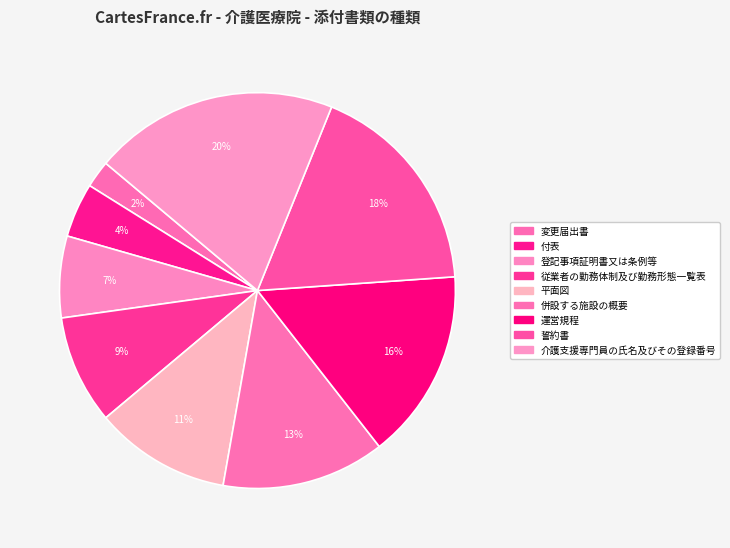

Which has a higher value, 誓約書 or 付表?

誓約書